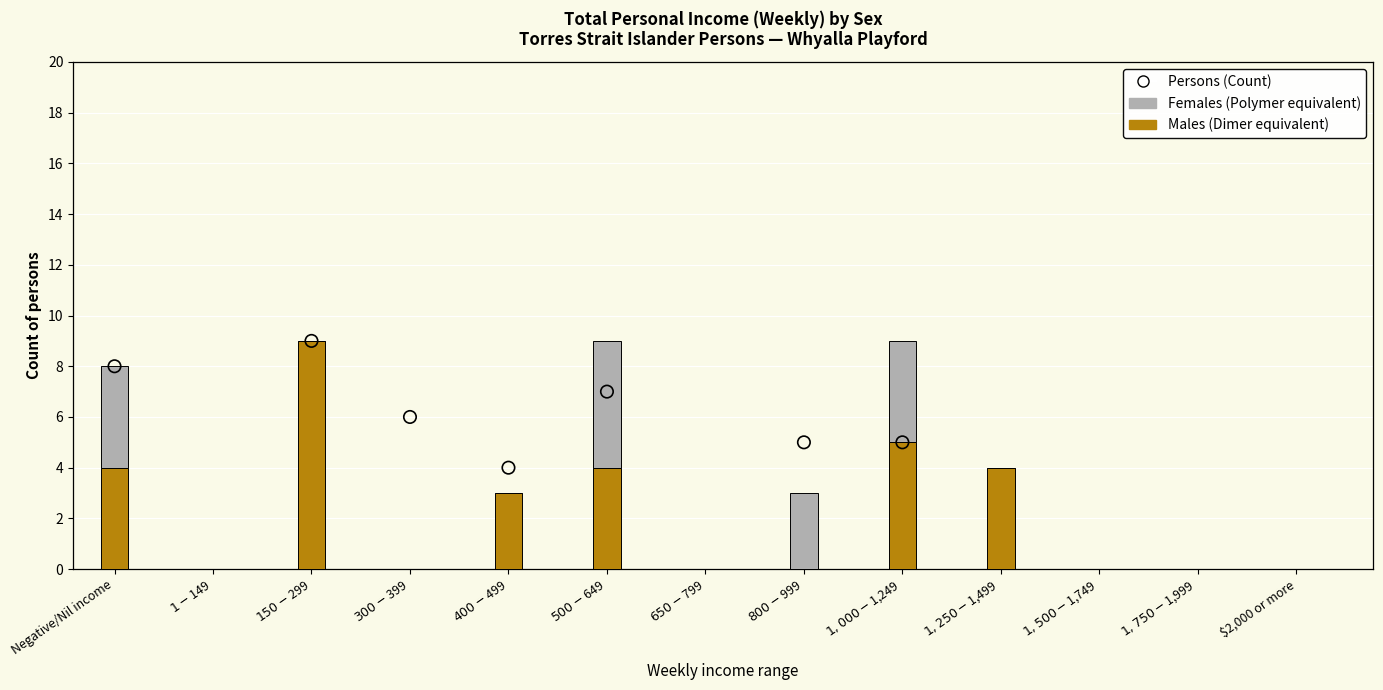

Which series reaches the minimum Y coordinate?

Males